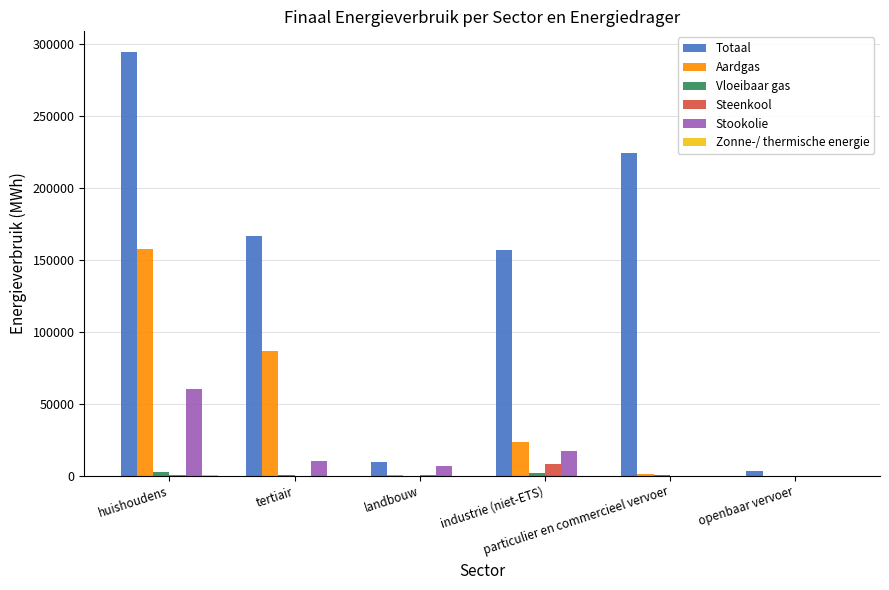

Which series has the largest total across all categories?

Totaal